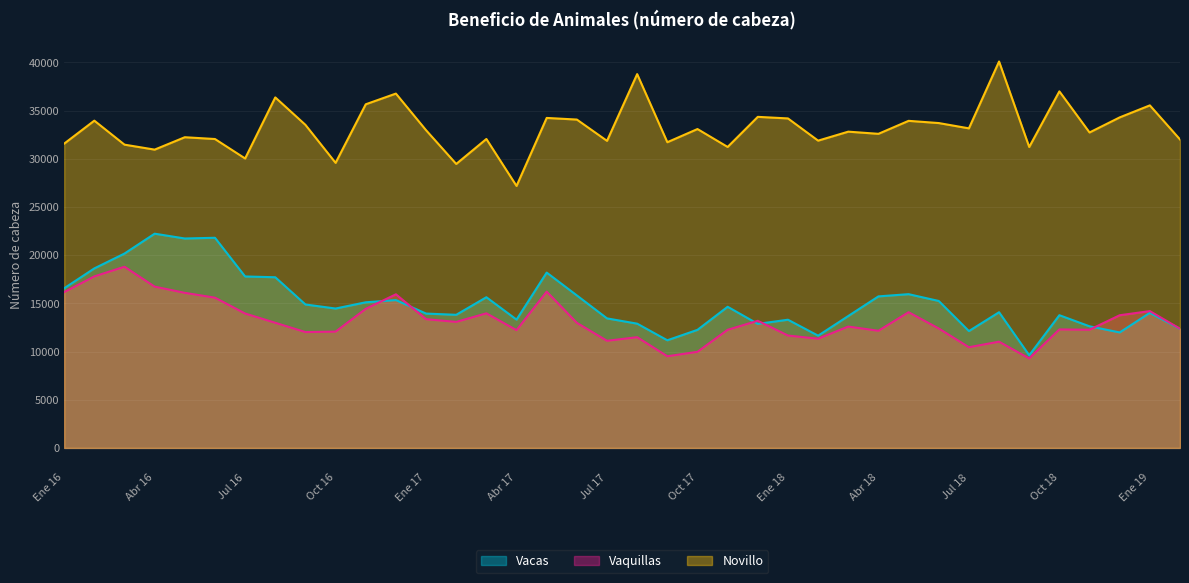

At which category does Vaquillas reach its first local peak?

Mar 16